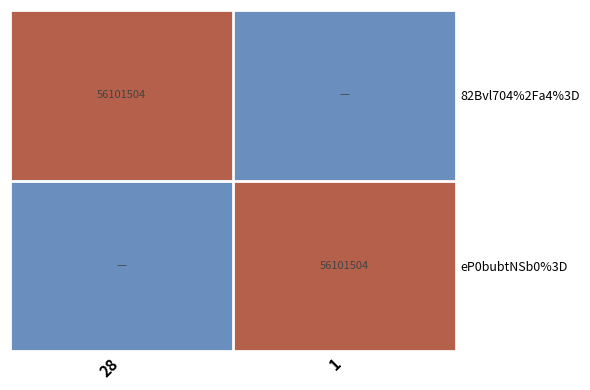

The eP0bubtNSb0%3D series shows 96855168 at 1. True or false?

False